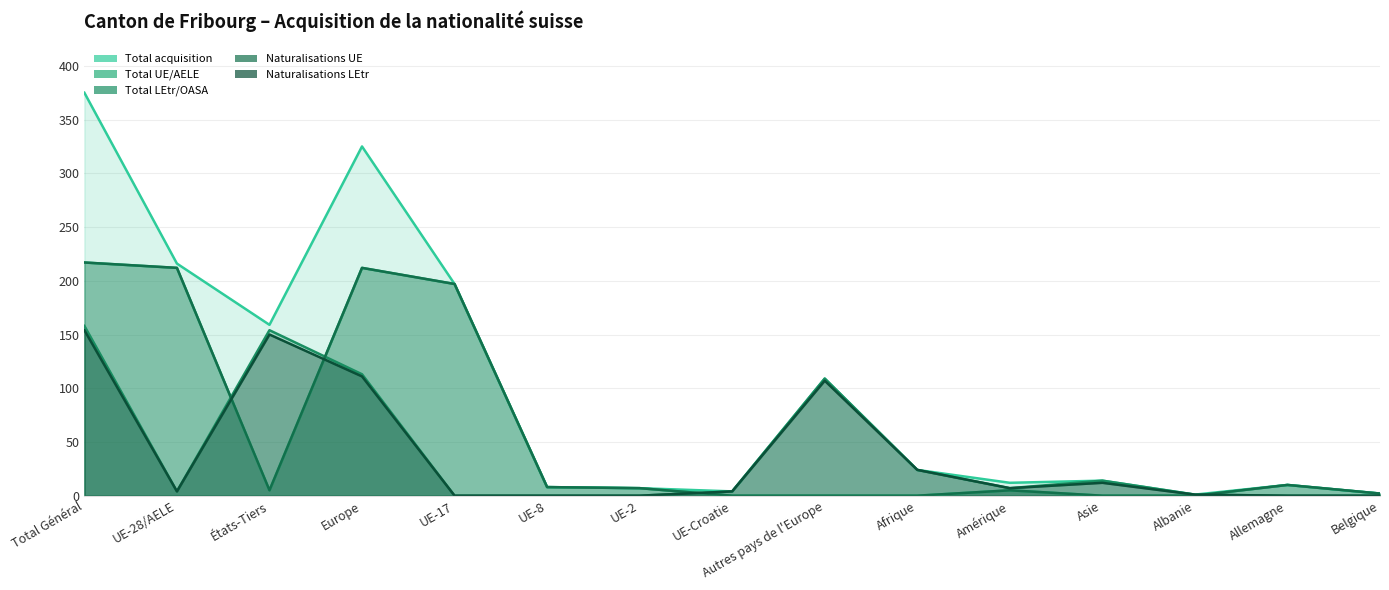

Rank the series by their maximum value, from lowest to highest.

Naturalisations LEtr, Total LEtr/OASA, Total UE/AELE, Naturalisations UE, Total acquisition